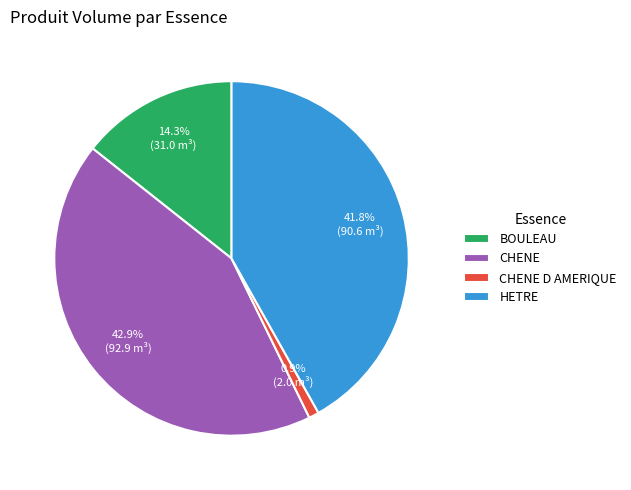

To the nearest percent, what is the average slice percentage?

25%